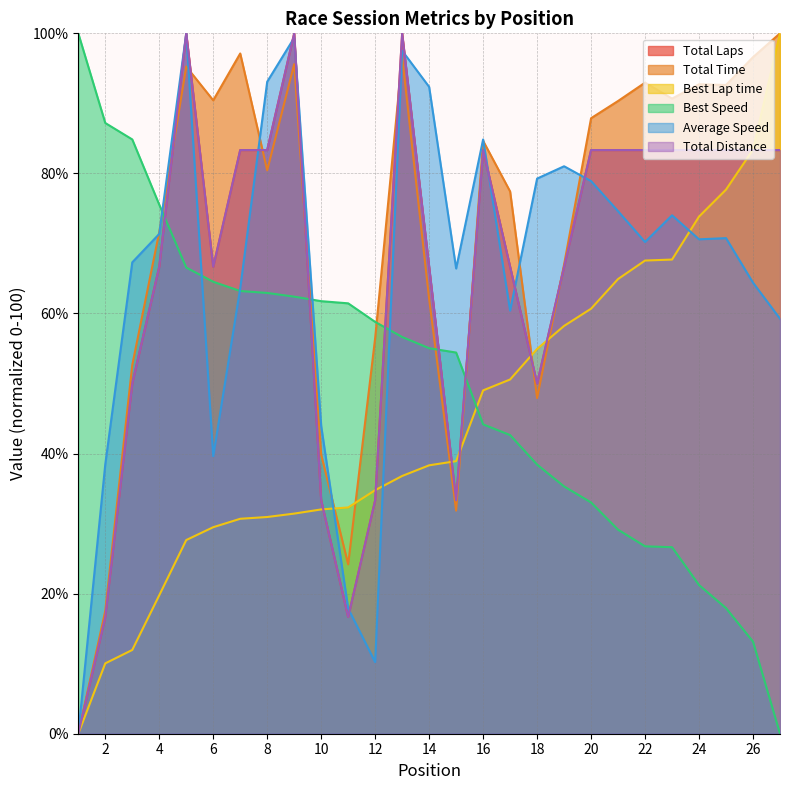

At which category is the sum across all series the highest?

5